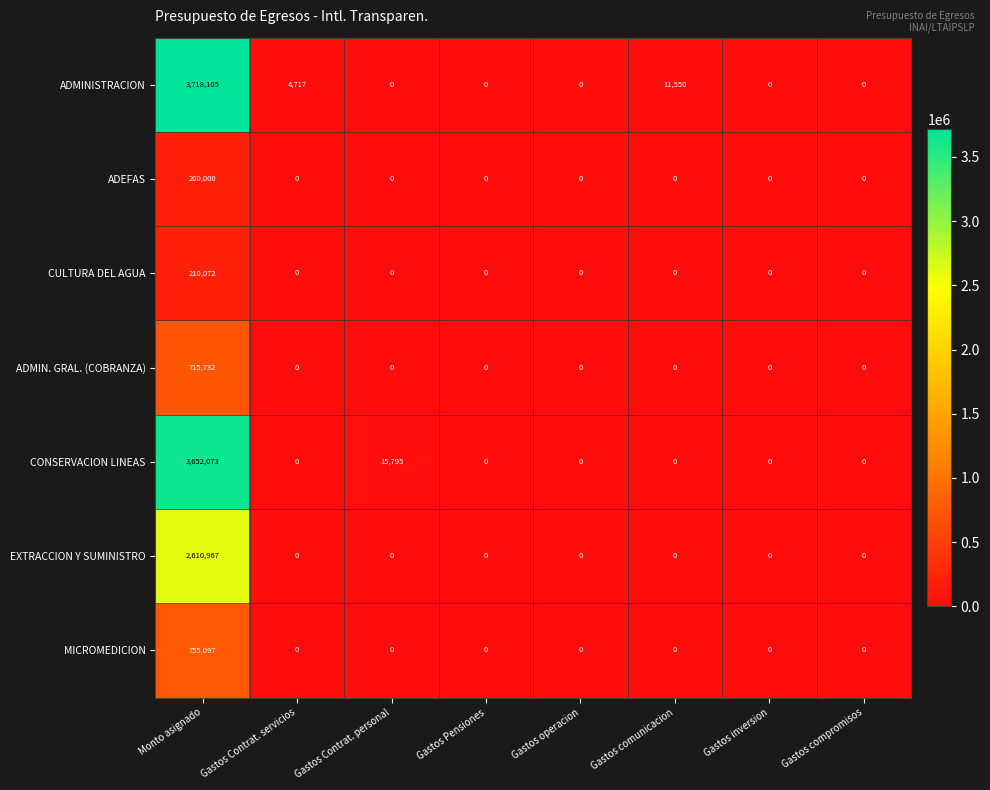

What is the average value of the MICROMEDICION series?

94387